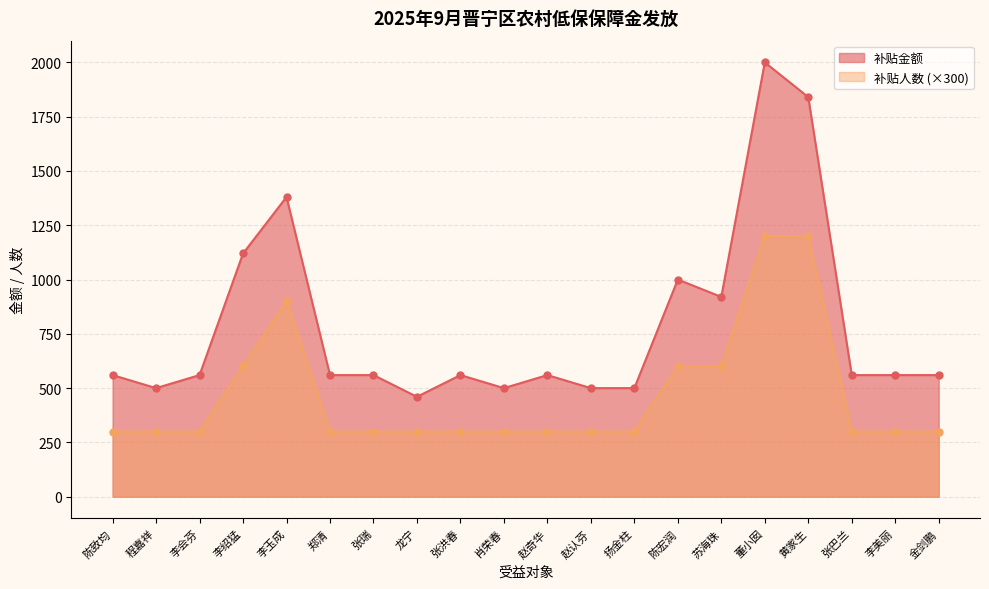

What is the difference between the highest and lowest values at 赵奇华?

260